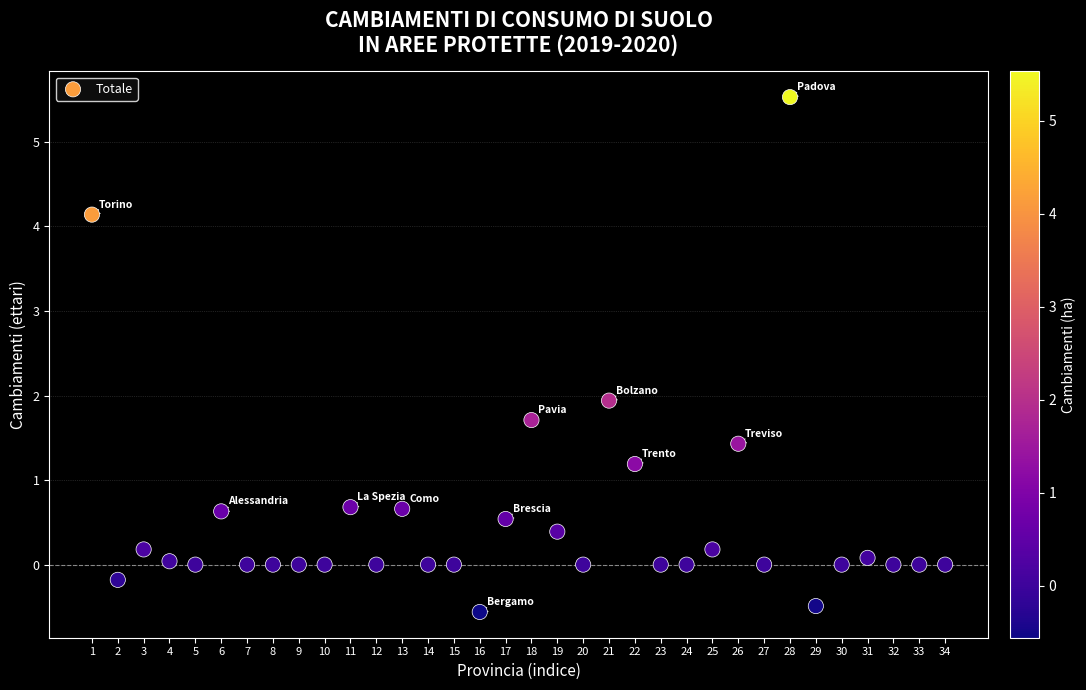

What is the range of X values (max minus min)?

33.0